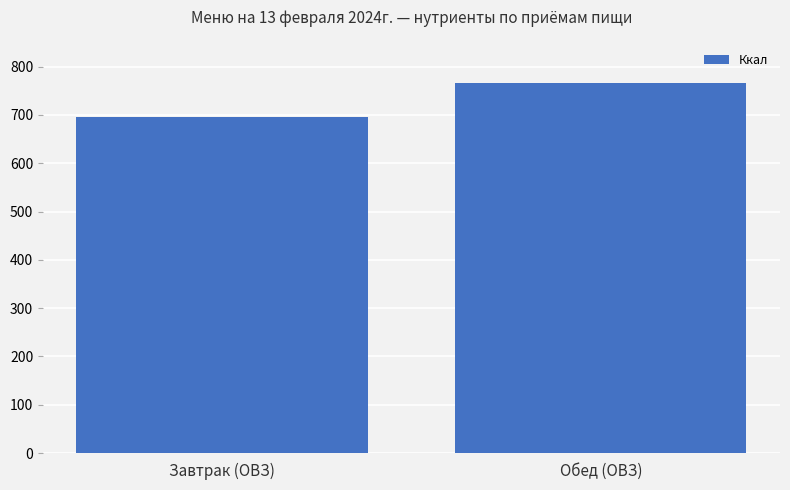

What is the average value?

730.7